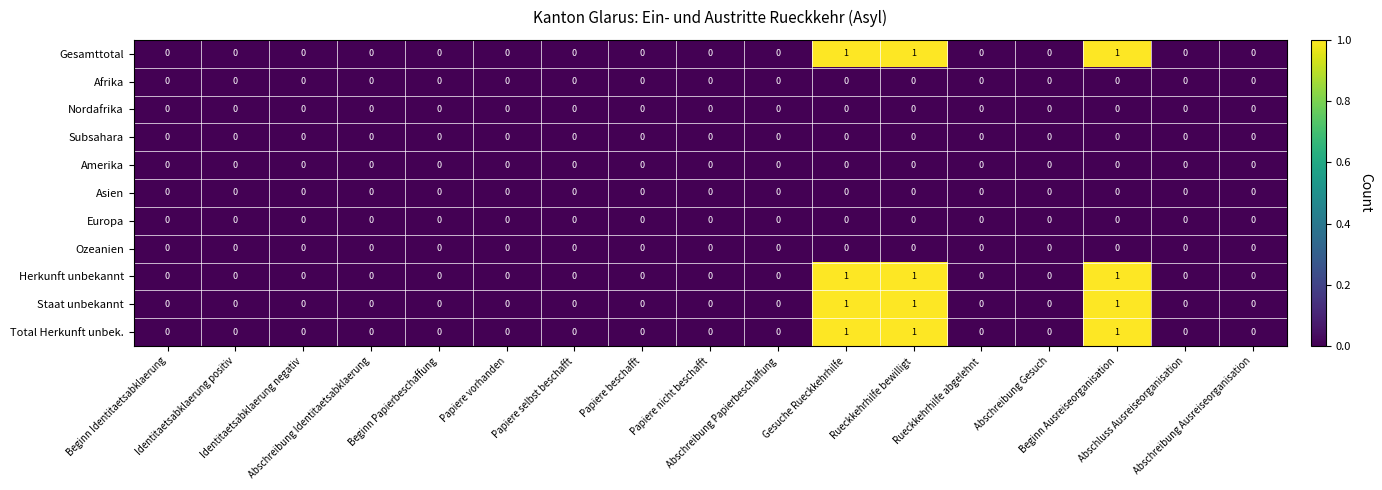

Count the Herkunft unbekannt values in the range 0 to 1.

17